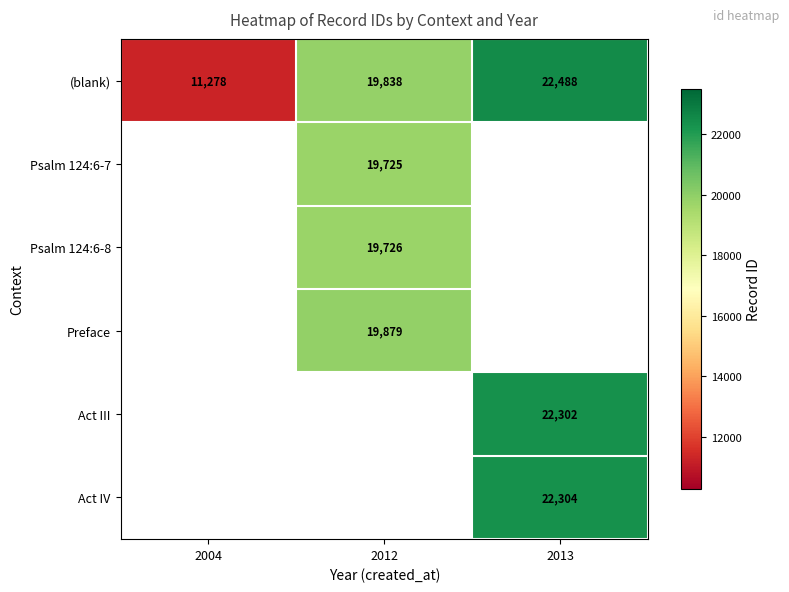

Is it true that Act IV equals 22304 at 2013?

True